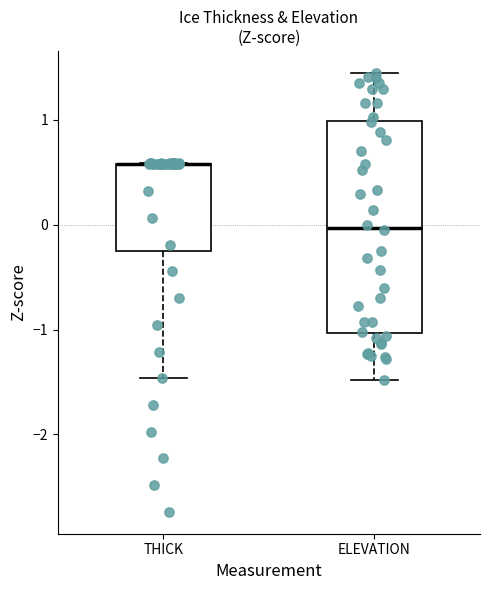

Reading left to right, read every box against the y-axis: the position of its median line, the range the box covers, and the ends of its whiskers. The values are not printed on the chart, so give them approximately, as read against the axis.

THICK: median 0.6 (drawn on the box's upper edge), box -0.3 to 0.6, whiskers -1.5 to 0.6
ELEVATION: median 0.0, box -1.0 to 1.0, whiskers -1.5 to 1.4